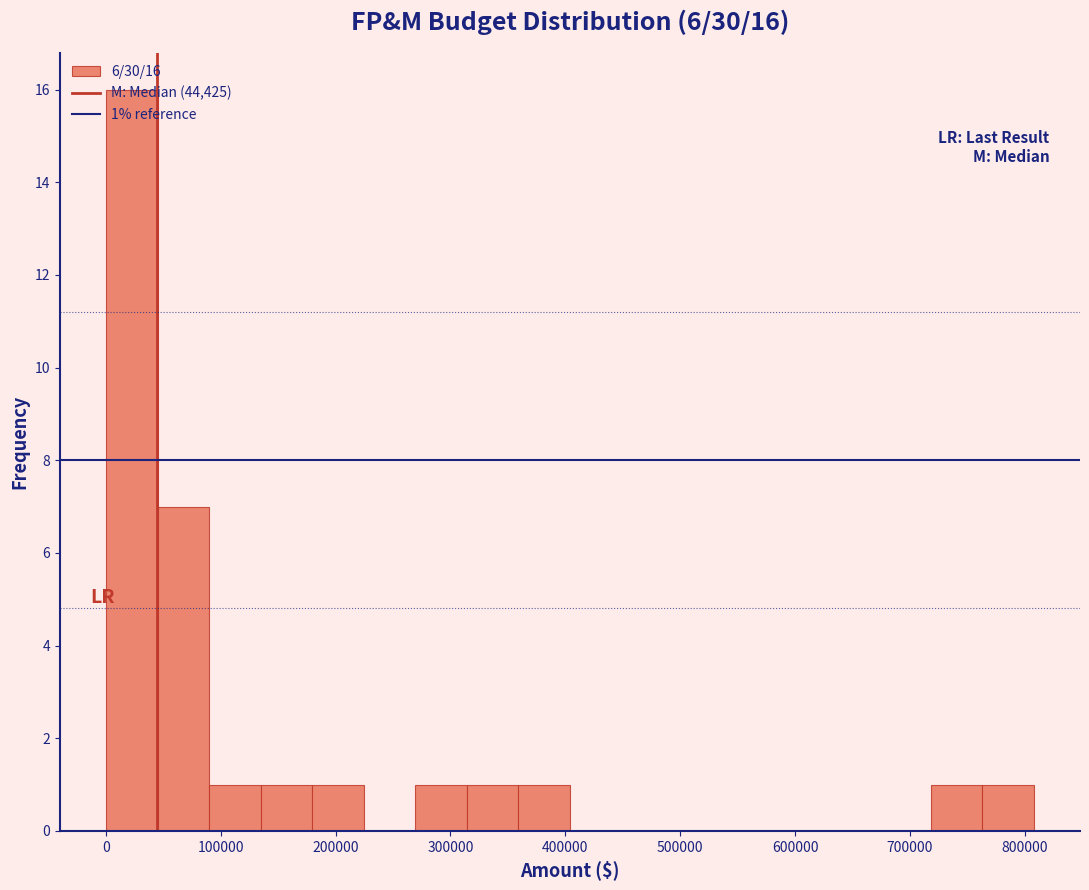

Over which range of the x-axis is the bar tallest?

0 to 50000